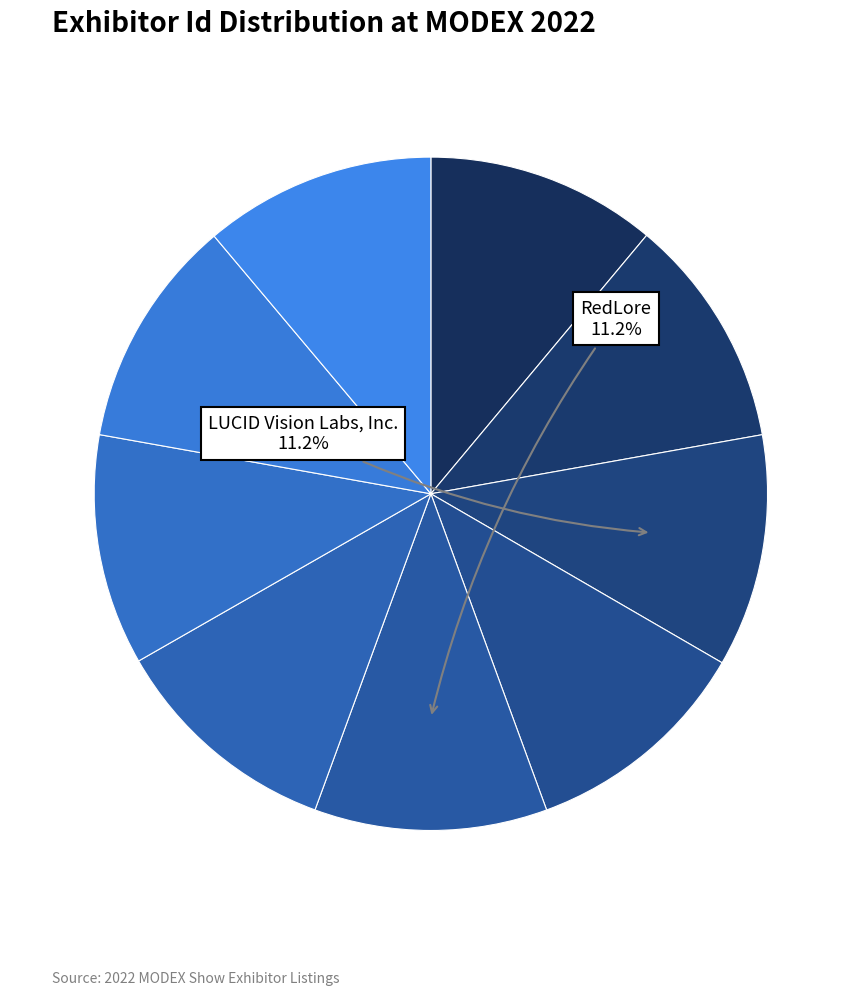

Count the number of slices in the pie.

9